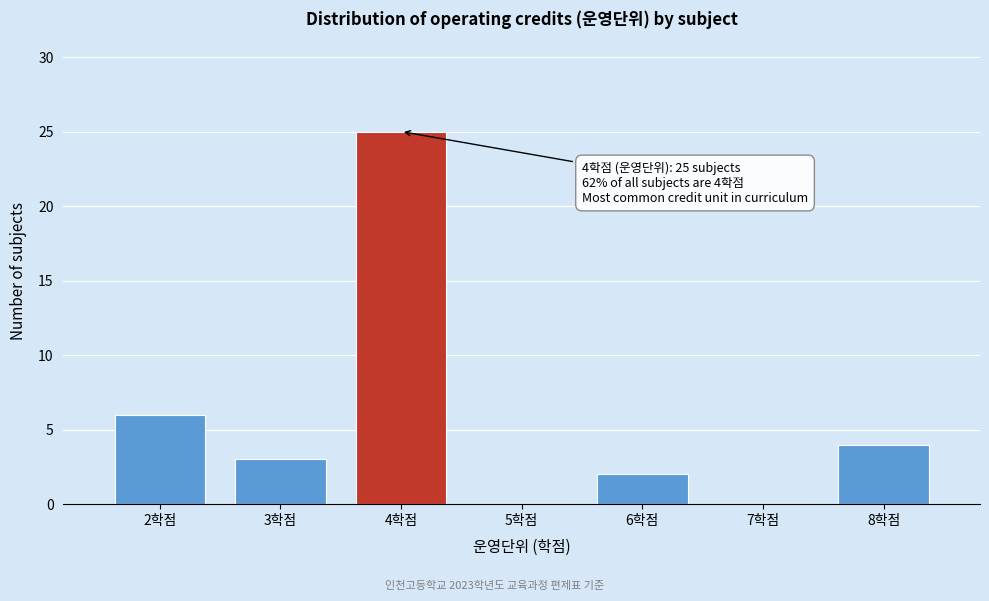

Reading left to right, what are all the values shown in this chart?

2학점=6	3학점=3	4학점=25	5학점=0	6학점=2	7학점=0	8학점=4